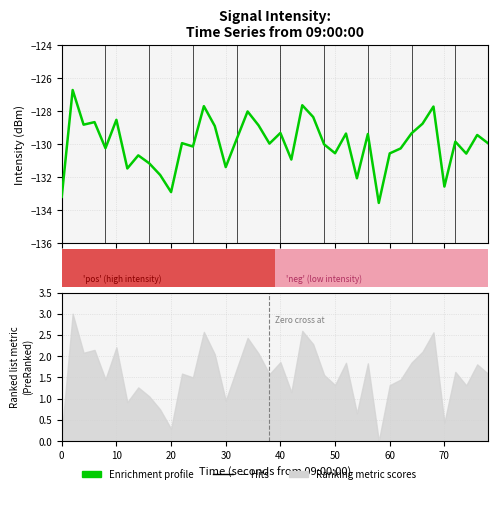

True or false: the data shows -197.8 at 37.

False